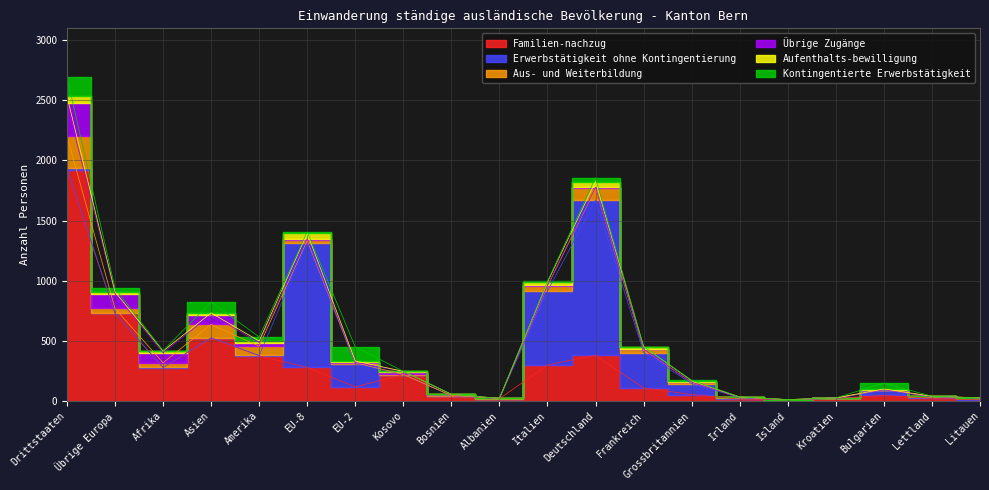

Which has a higher value, Bosnien or Bulgarien?

Bulgarien